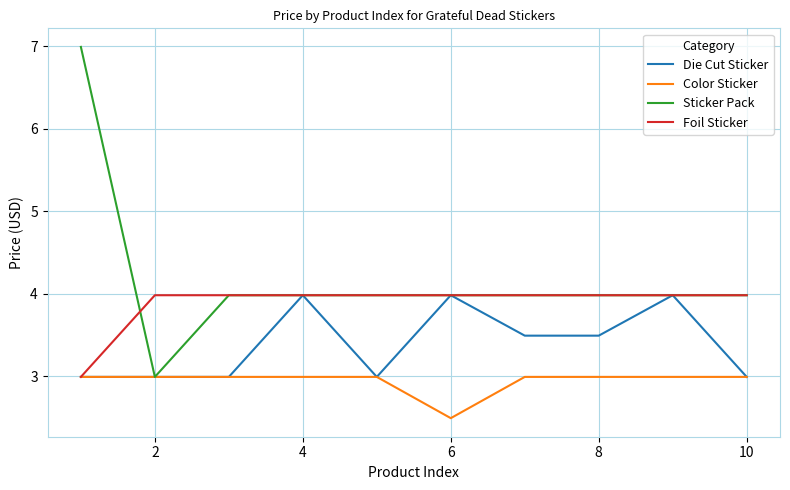

Which series has the largest range (max minus min)?

Sticker Pack